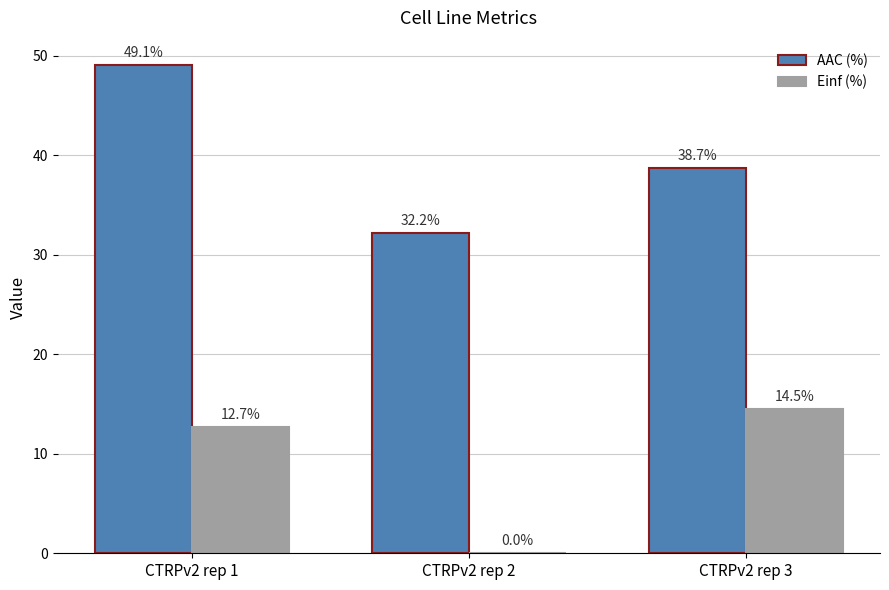

Which series changed the most between CTRPv2 rep 1 and CTRPv2 rep 3?

AAC (%)